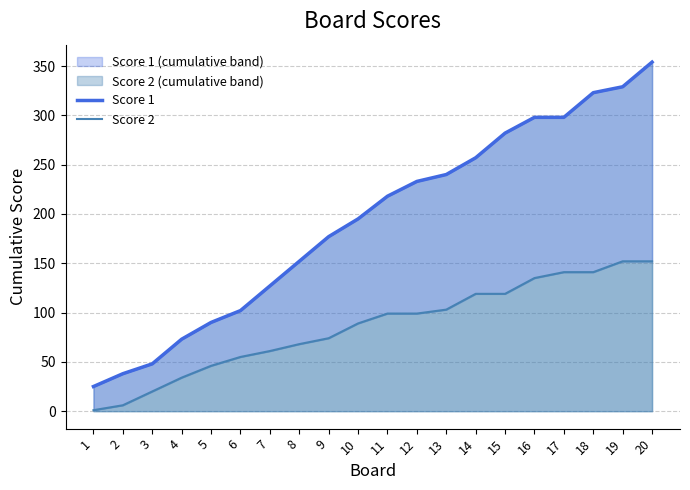

True or false: Score 1 and Score 2 cross at least once.

False